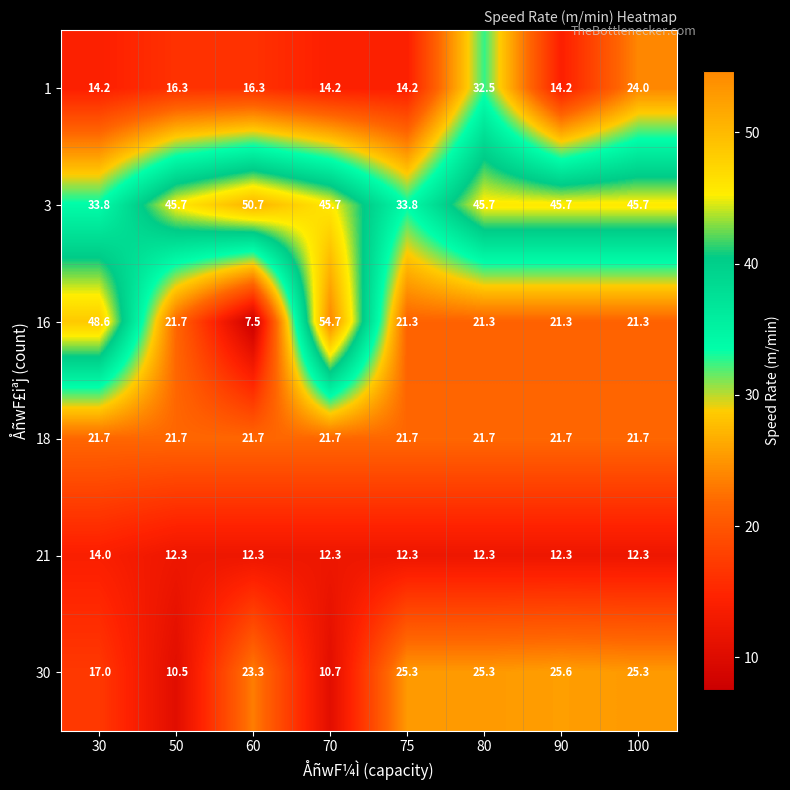

At how many categories does at least one series exceed 37?

7